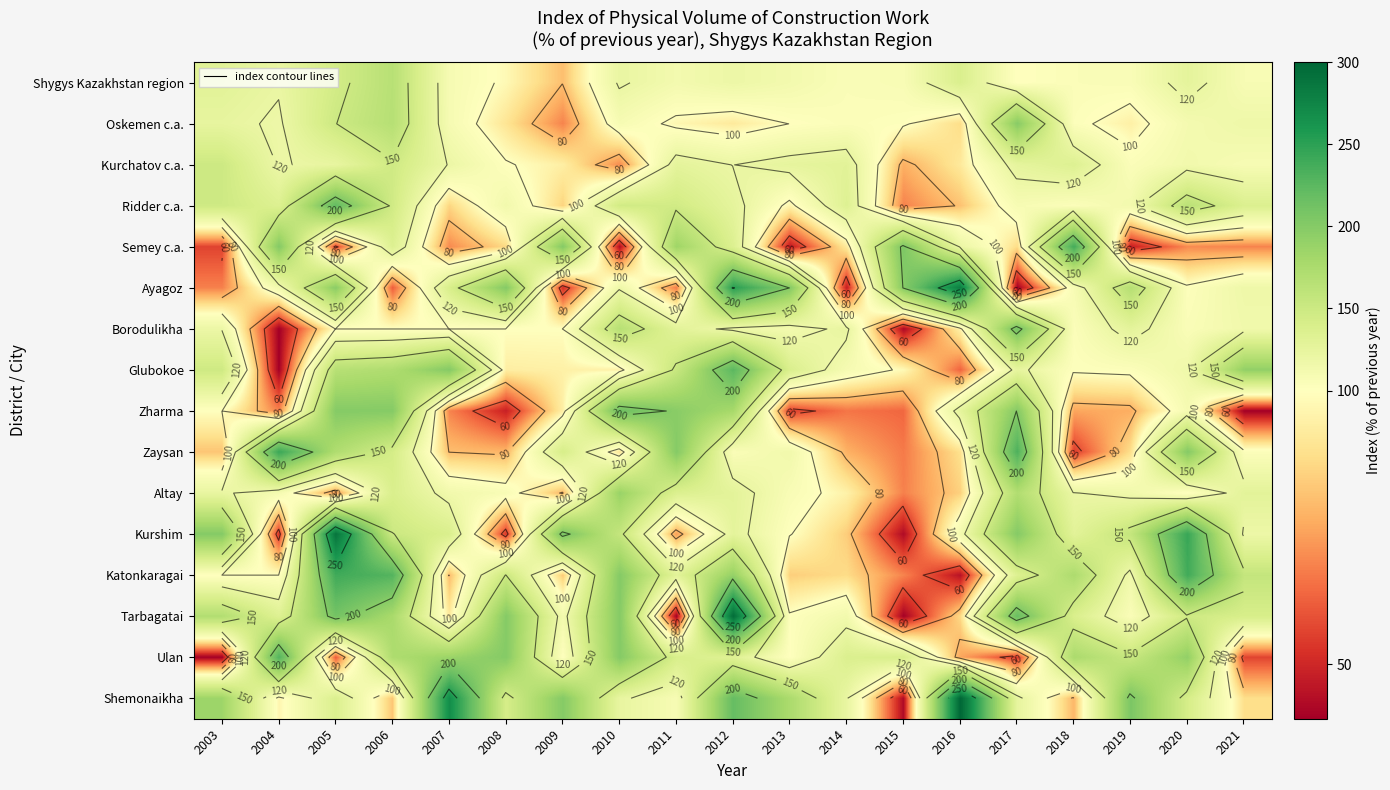

What is the difference between the highest and lowest values at 2011?

160.0